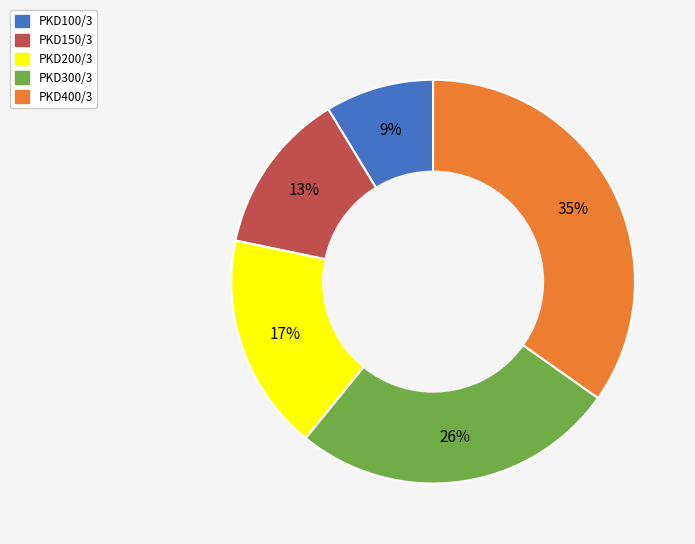

How many slices are in this pie chart?

5